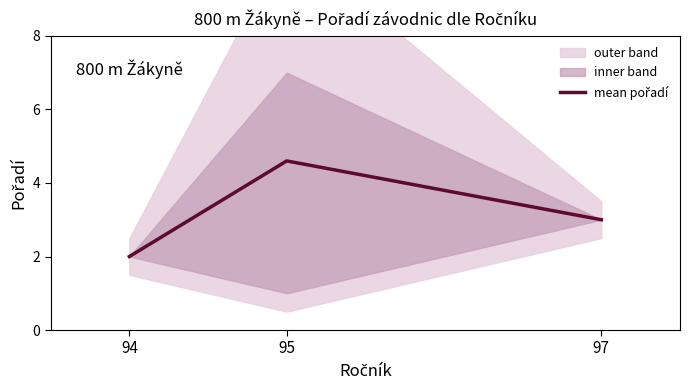

How many values exceed 3?

1